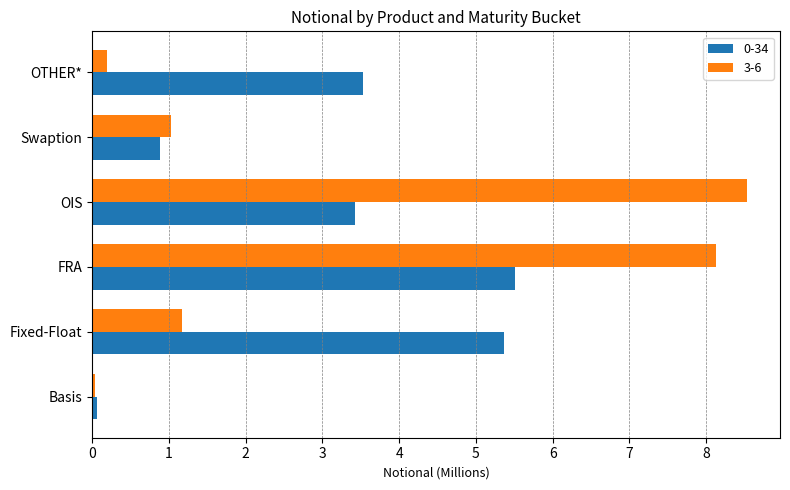

Is it true that 3-6 equals 4.1 at FRA?

False